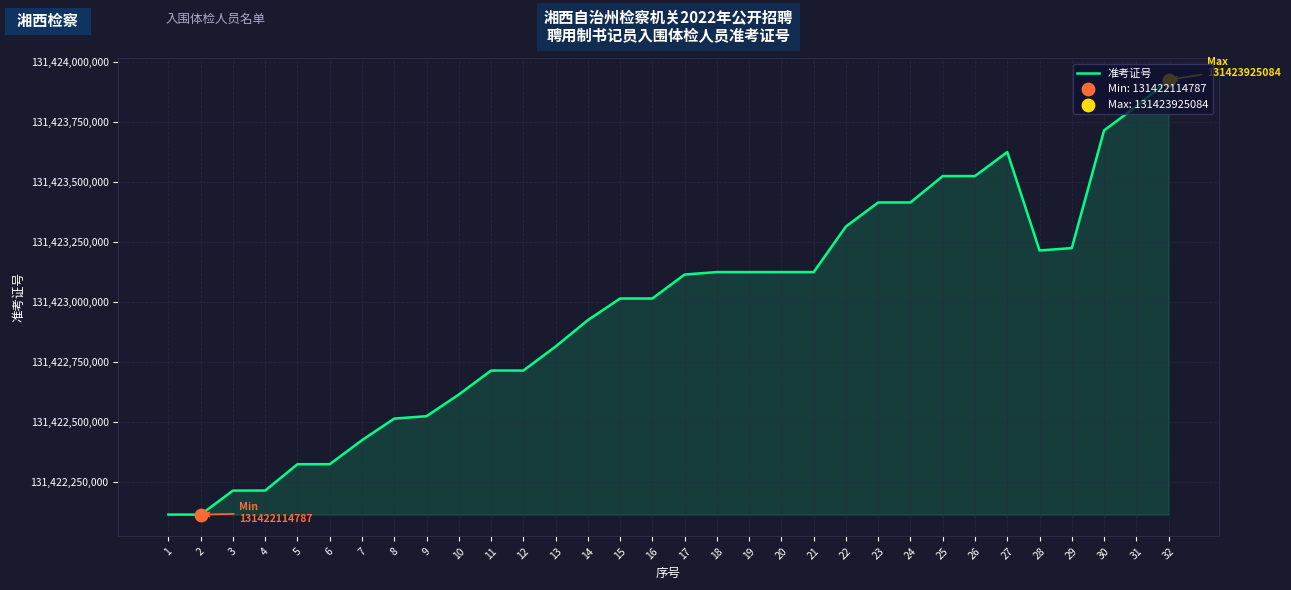

What is the change in value from 11 to 17?

+400071